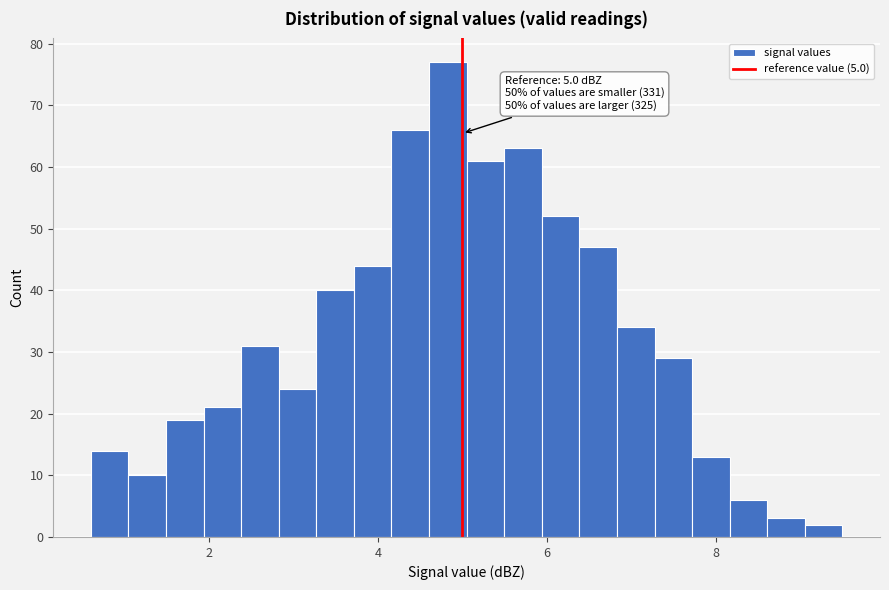

Read against the x-axis, roughly where is the centre of the tallest bar?

4.8